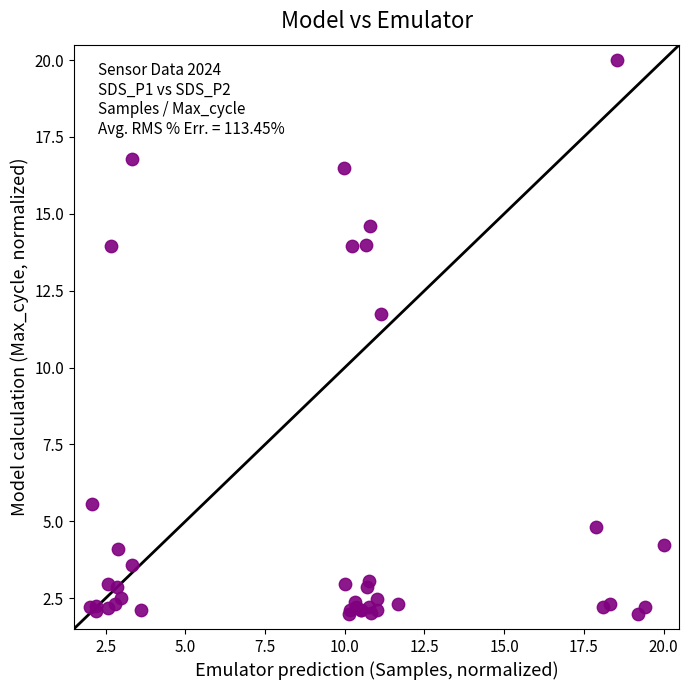

What Y value in the scatter plot is closest to 11?

11.7